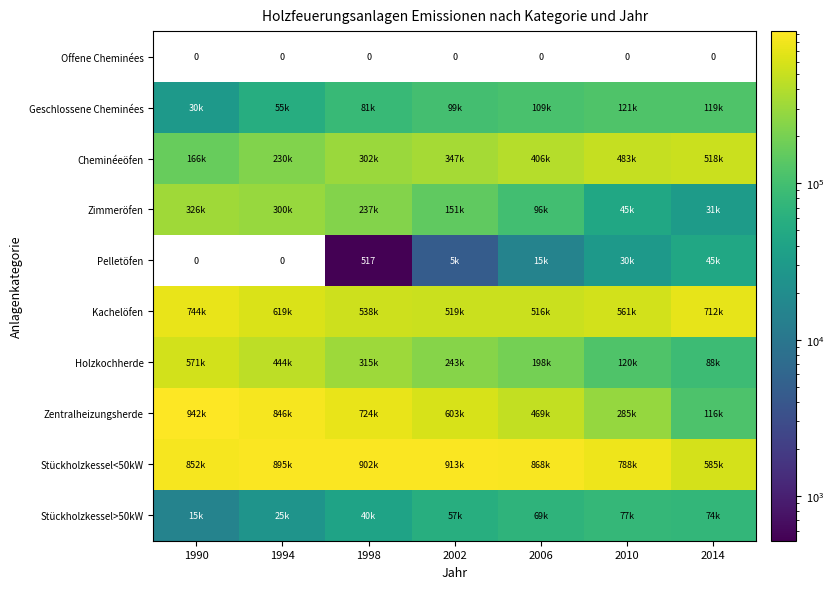

List the labels in order of Cheminéeöfen value, smallest first.

1990, 1994, 1998, 2002, 2006, 2010, 2014